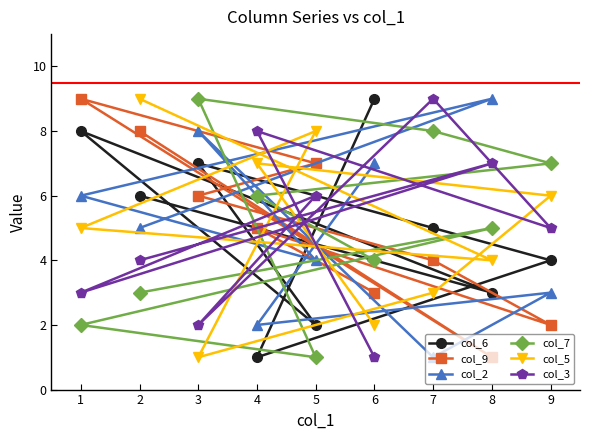

True or false: col_6 has more than 0 points higher than both neighbors.

True